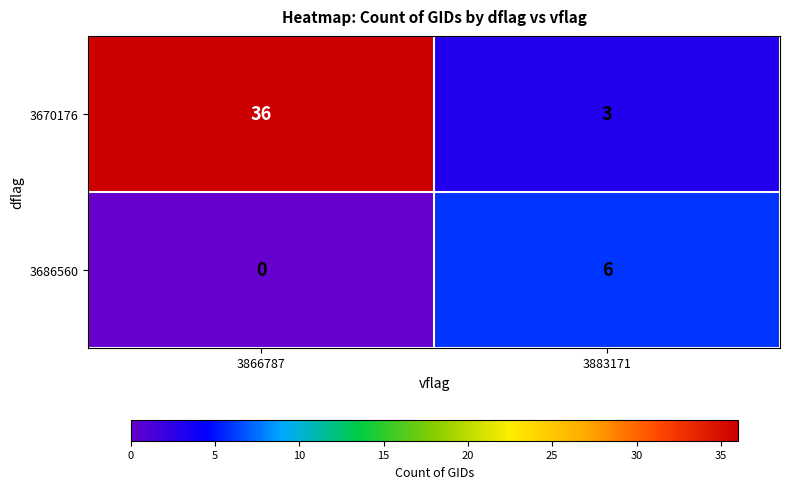

At how many categories does at least one series exceed 28?

1